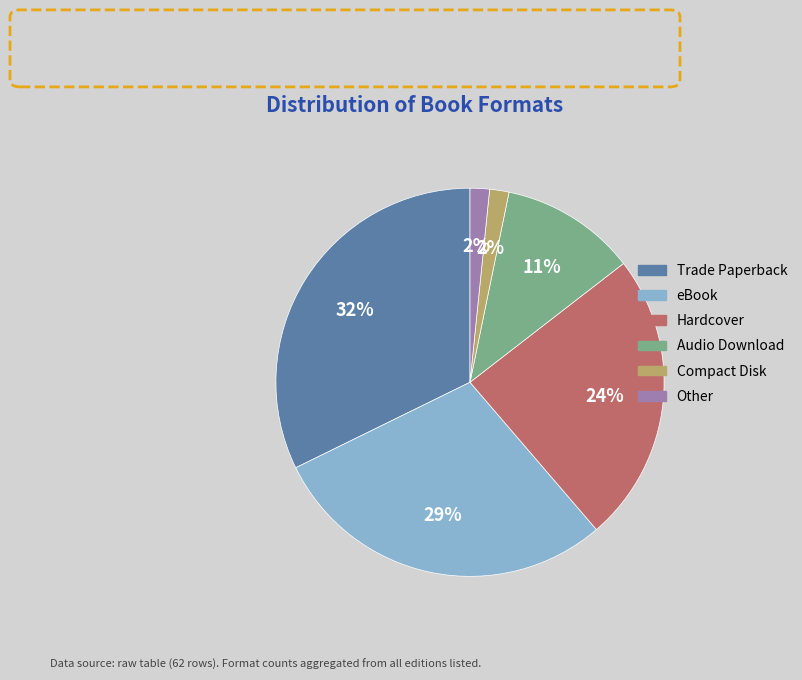

How many slices are in this pie chart?

6